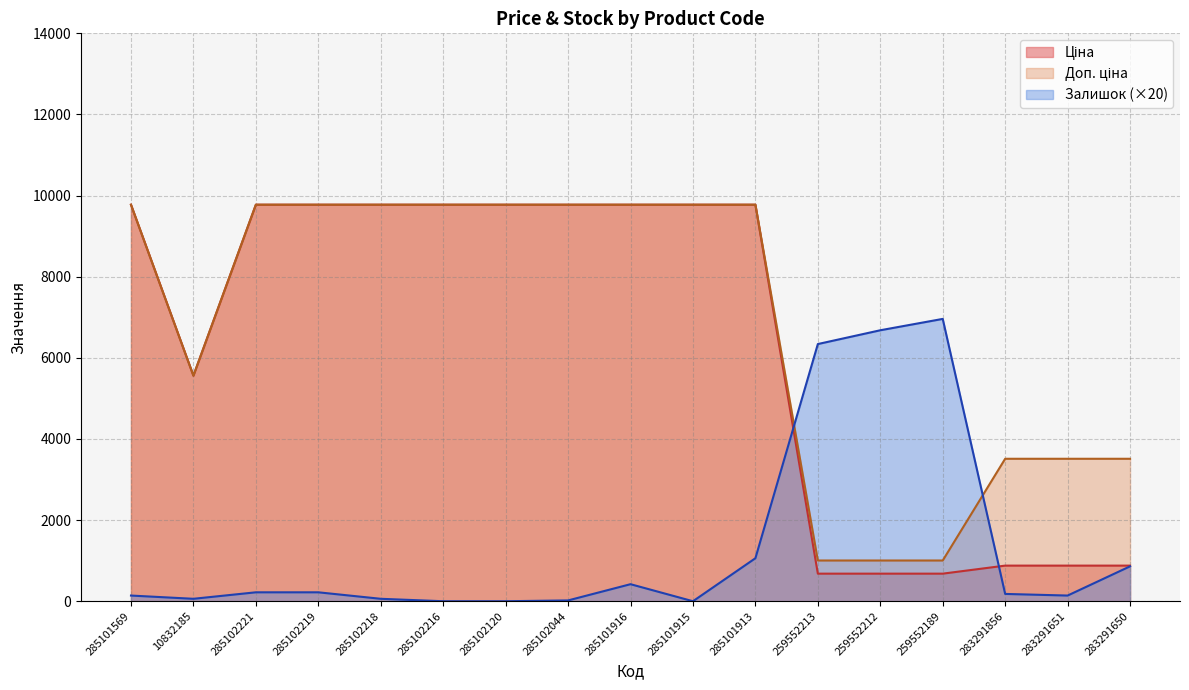

How many times do Ціна and Залишок cross each other?

2